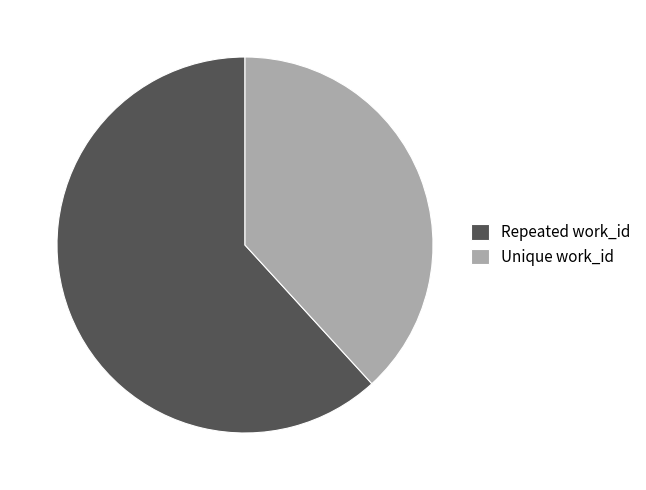

Does any single category account for the majority?

Yes